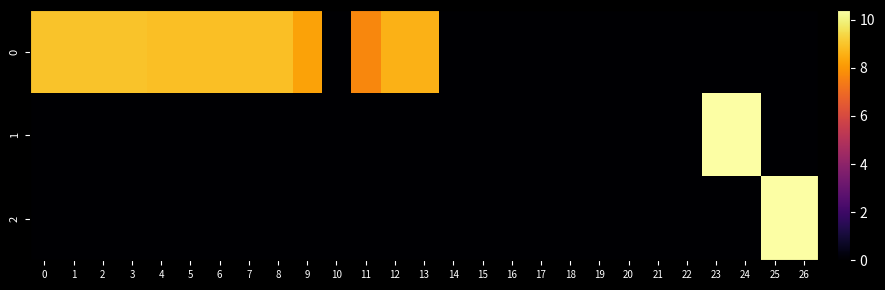

At 1, list the series in order from largest to smallest.

0, 1, 2